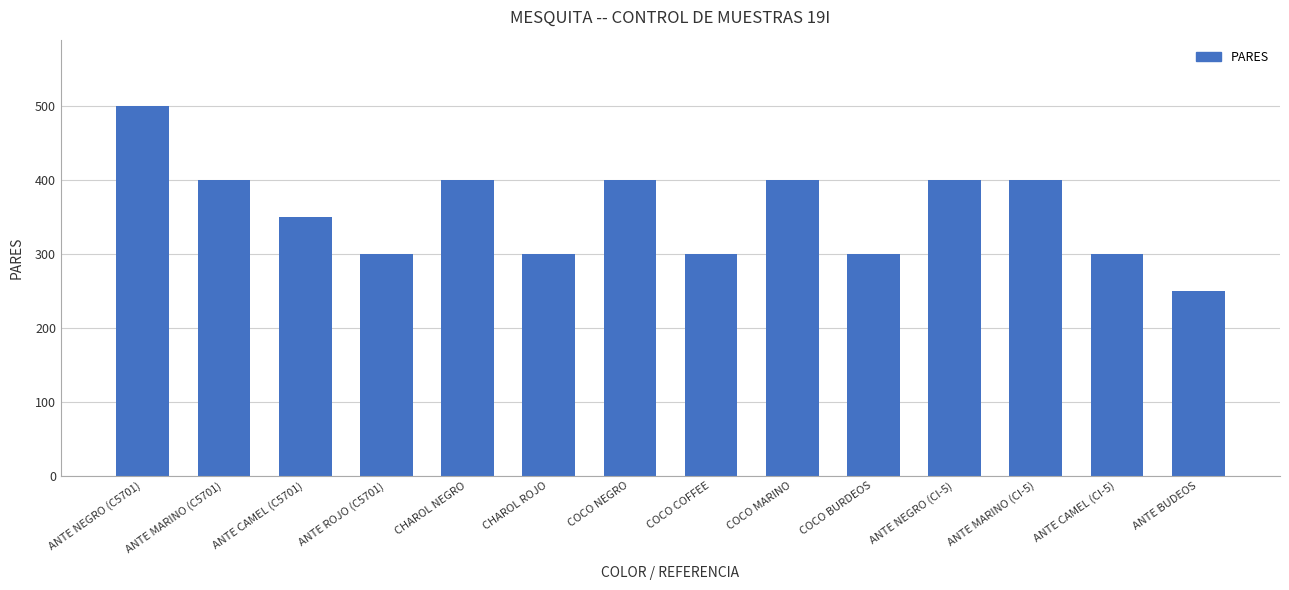

Which category has the lowest value across all series?

ANTE BUDEOS